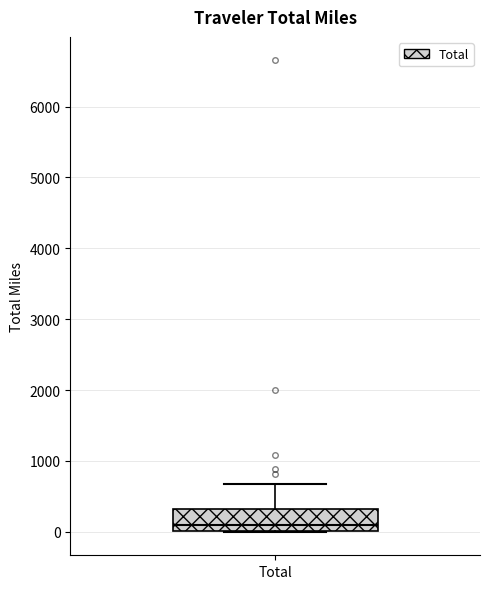

Transcribe this box plot: give where the median line is, the range the box spans, and where the two whiskers end, as read against the y-axis. The values are not printed on the chart, so give them approximately, as read against the axis.

median 100, box 0 to 300, whiskers 0 to 700